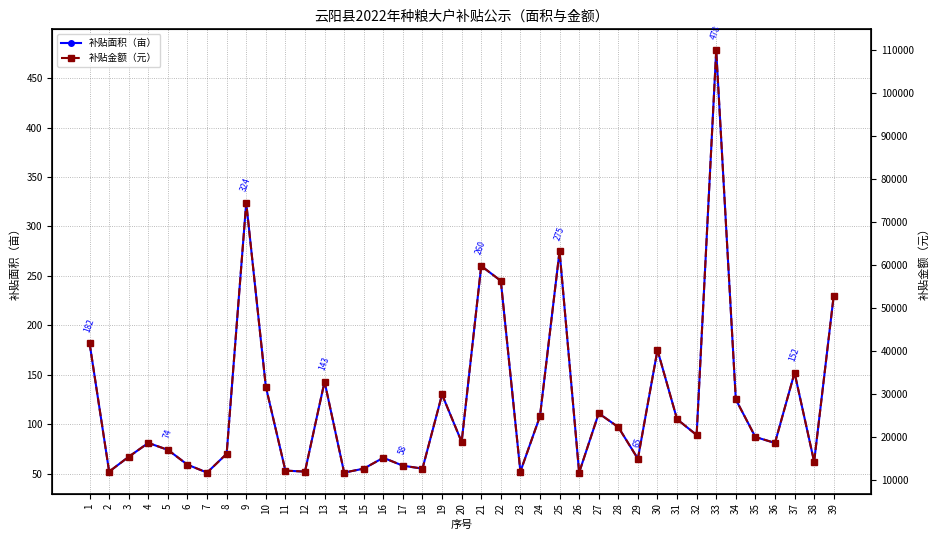

What is the sum of the 补贴金额（元） values at 24 and 10?

56580